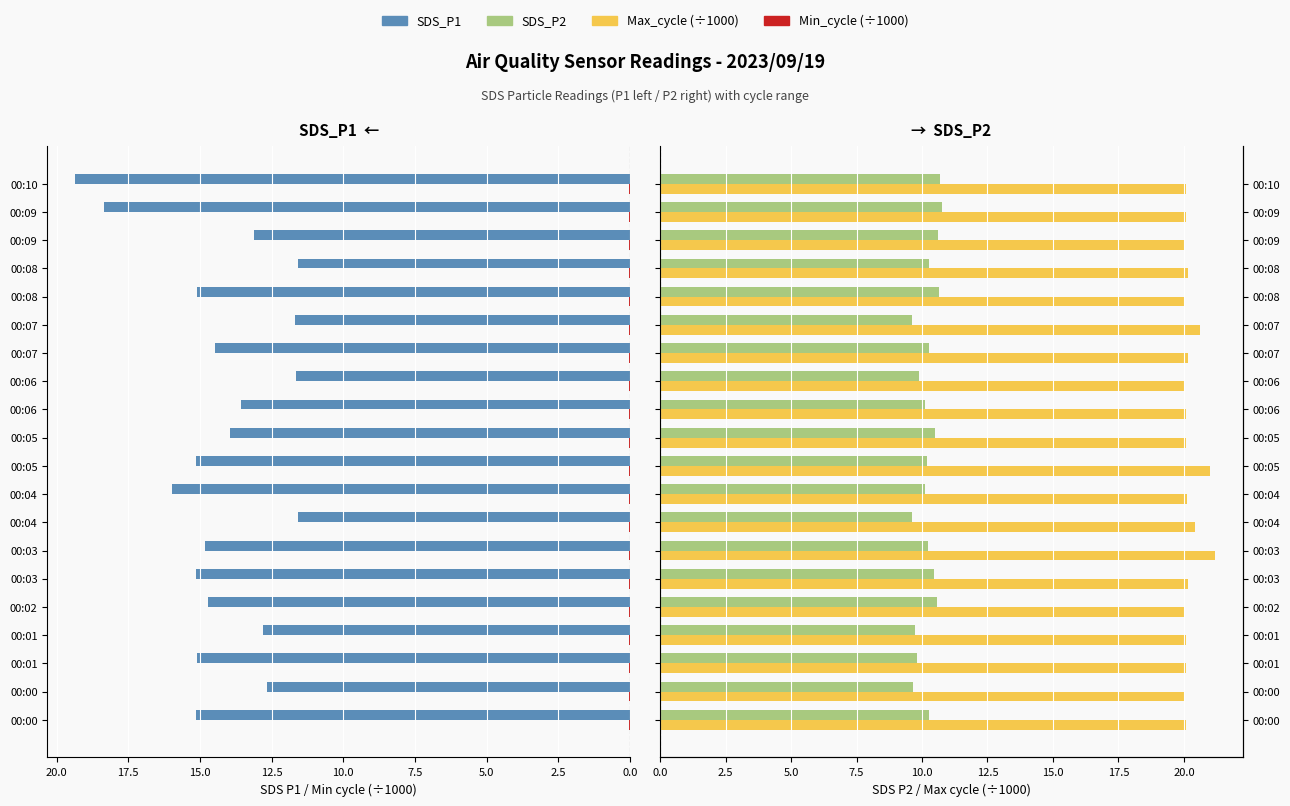

How many bars are there in total?

80